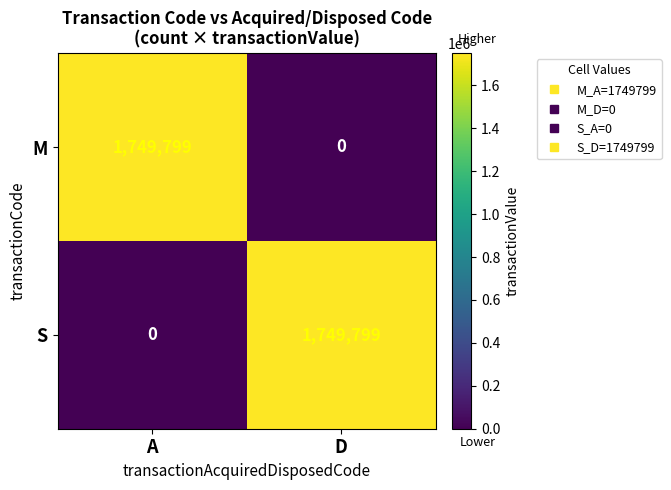

Rank the categories by S value from lowest to highest.

A, D